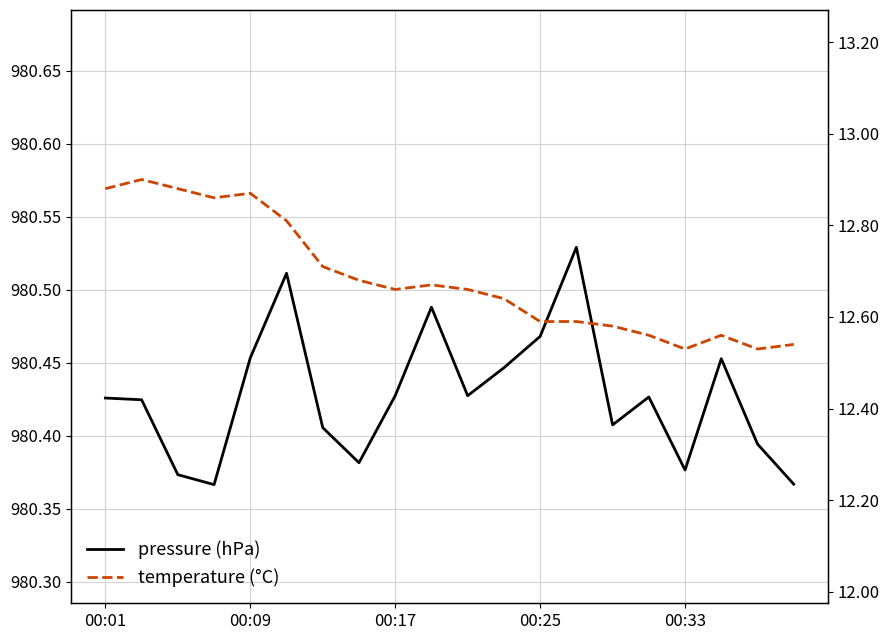

What is the highest value of the temperature (°C) series?

12.9